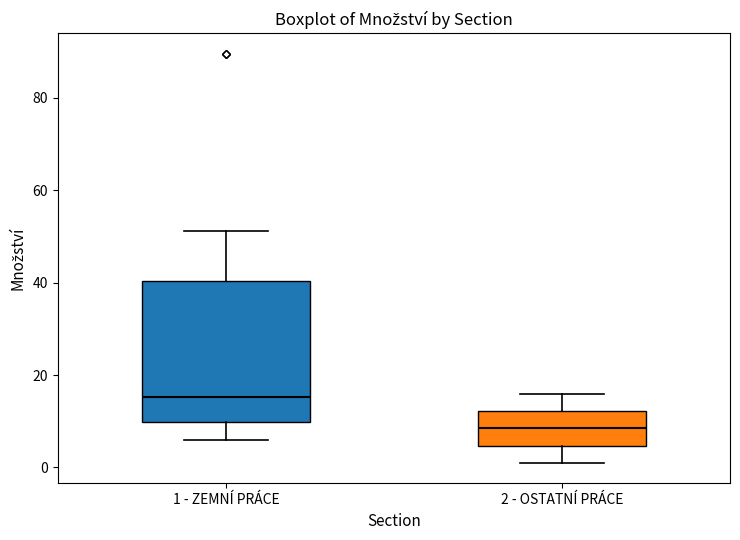

Comparing the boxes themselves (not the whiskers), which one is the tallest?

1 - ZEMNÍ PRÁCE